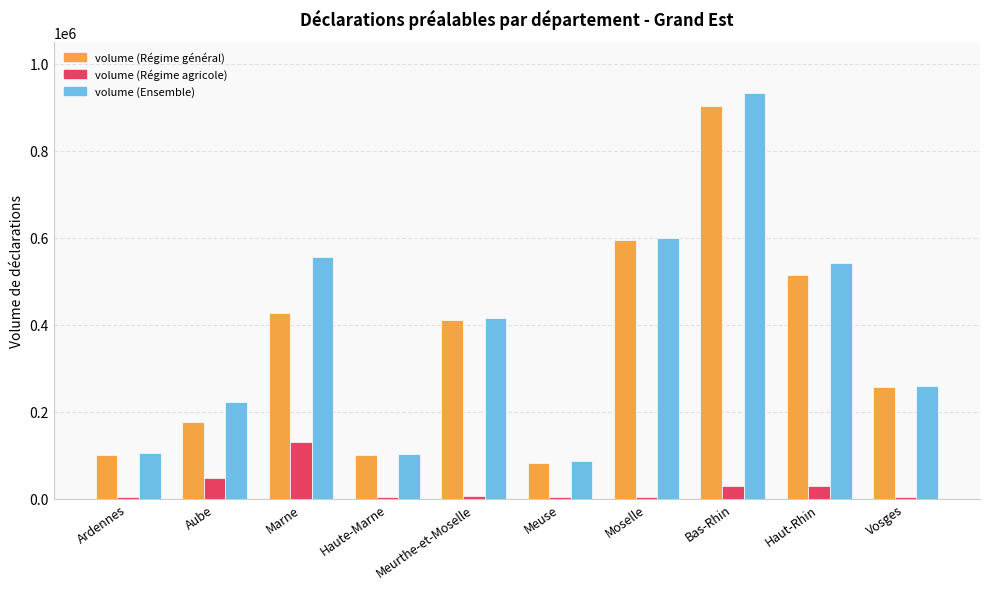

Count the number of categories in the chart.

10